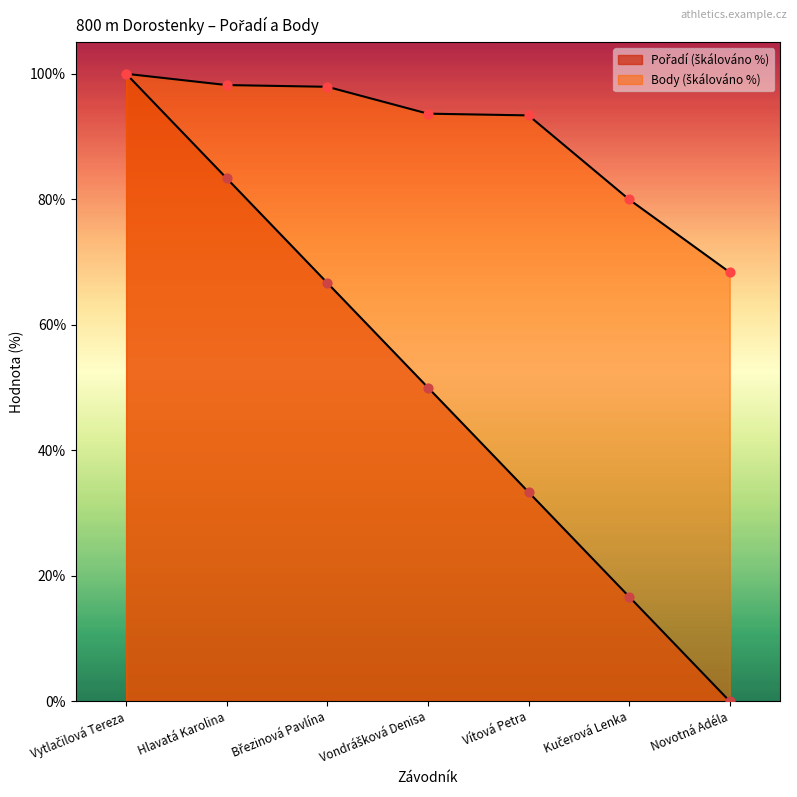

What is the total value across all series at Hlavatá Karolina?

181.5